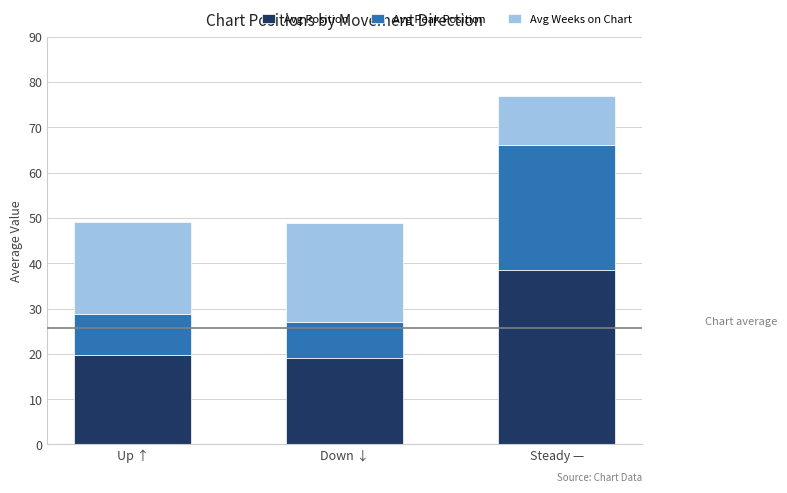

Reading left to right, transcribe the values for Avg Position.

19.7	19.1	38.5